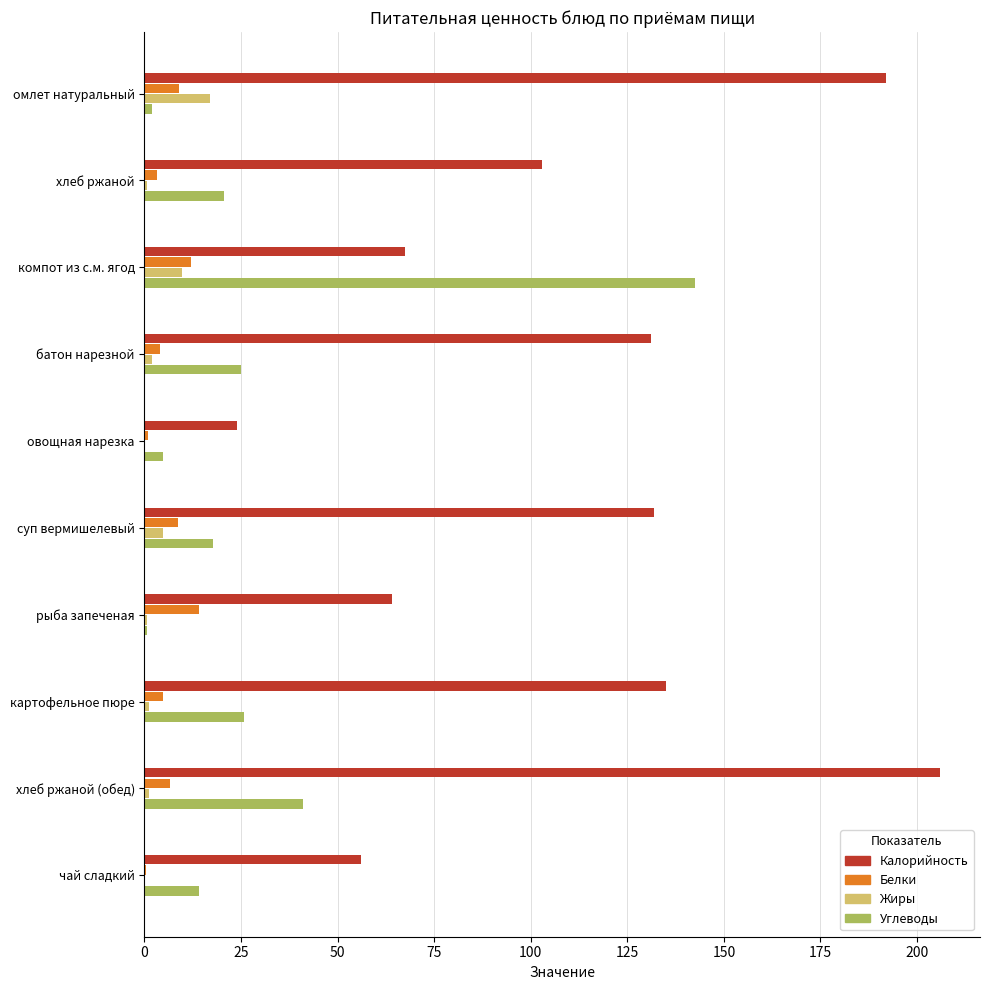

Which series has the largest total across all categories?

Калорийность